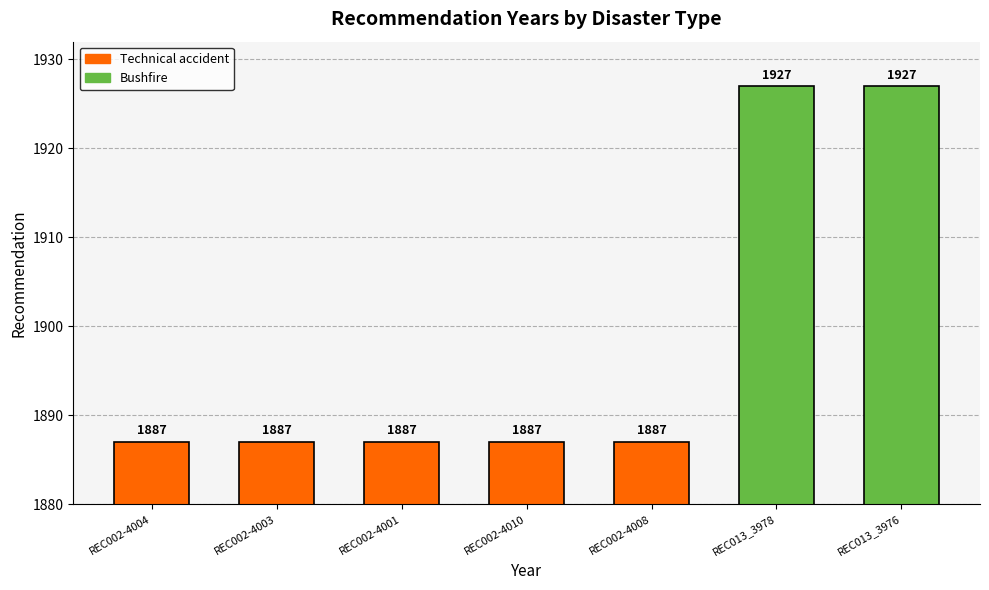

Approximately how many times larger is the value at REC002-4010 compared to REC002-4003?

1.0